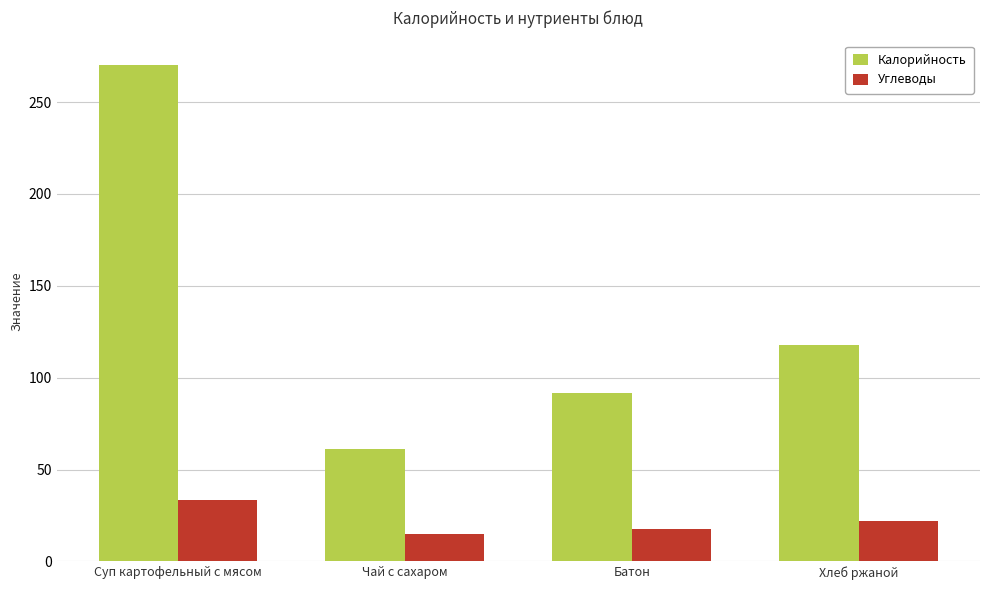

Reading left to right, extract all data points from this chart.

Калорийность: 270.1	61.3	91.7	118.0
Углеводы: 33.4	15.0	17.4	22.2